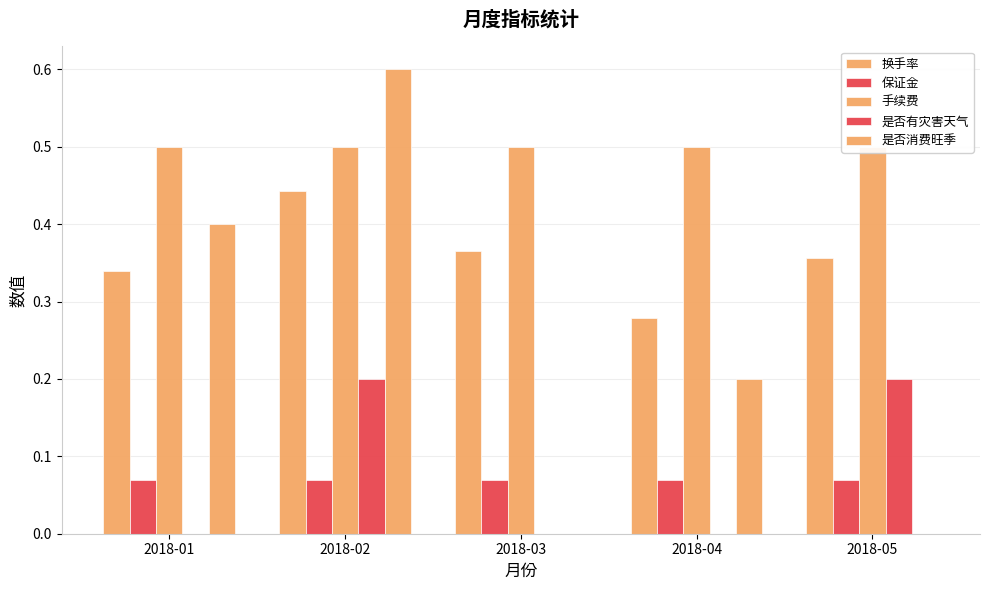

Which category has the lowest value across all series?

2018-01